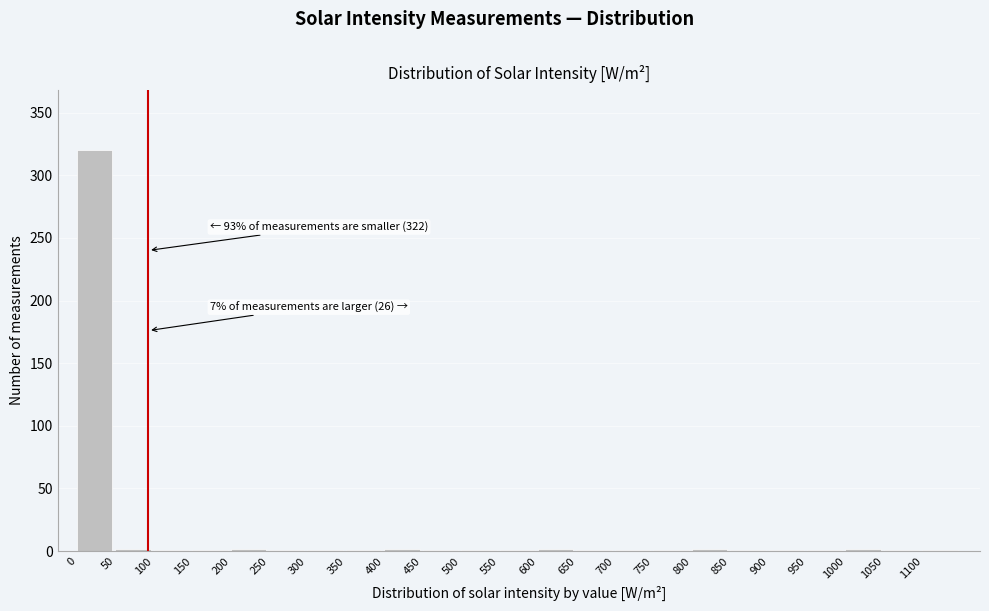

Over which range of the x-axis is the bar tallest?

0 to 50